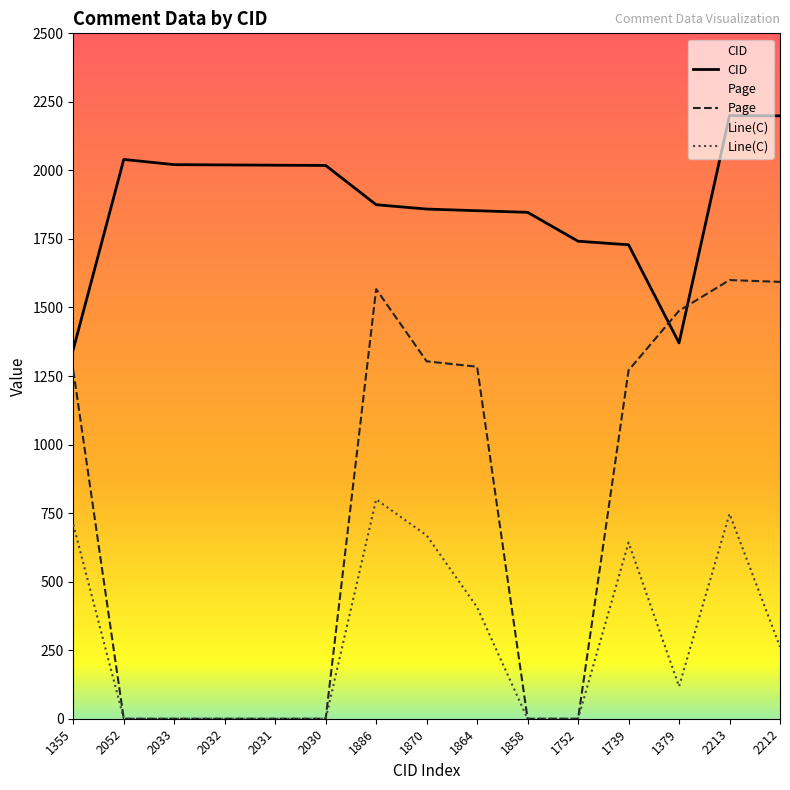

The value of Page at 1858 is 586.9. True or false?

False